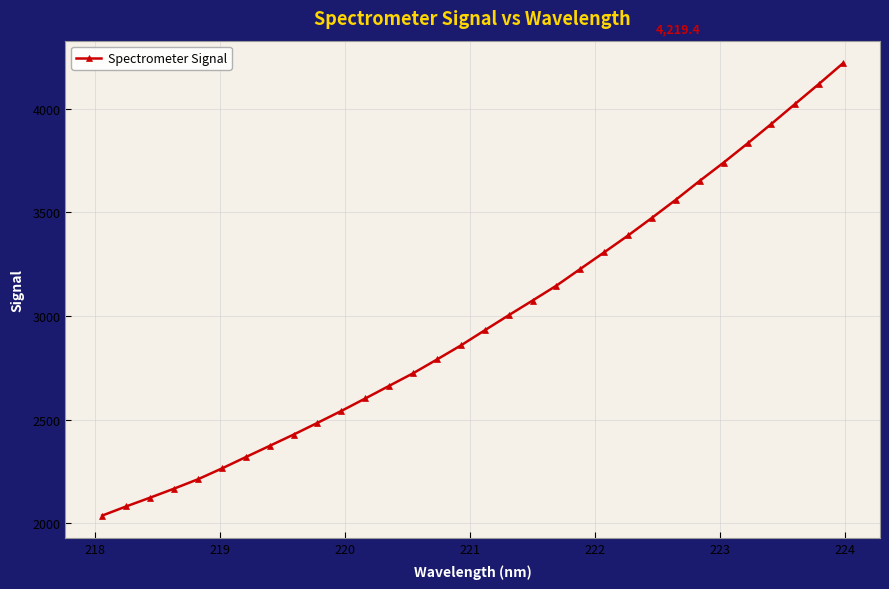

What is the average value?

2978.3